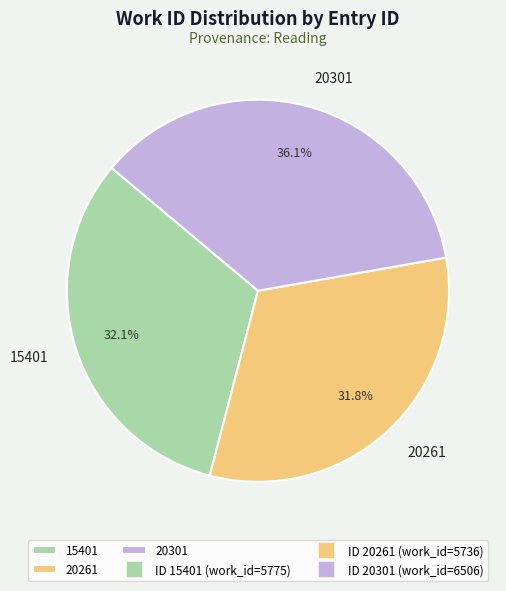

What percentage is the 20261 slice, to the nearest percent?

32%